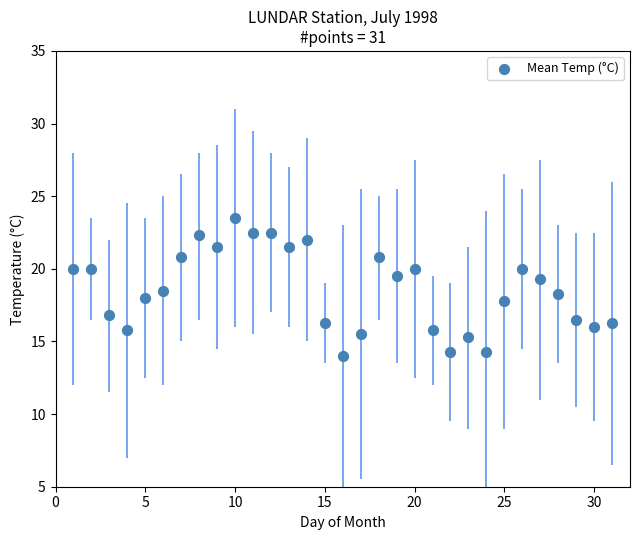

What is the range of Y values (max minus min)?

9.5